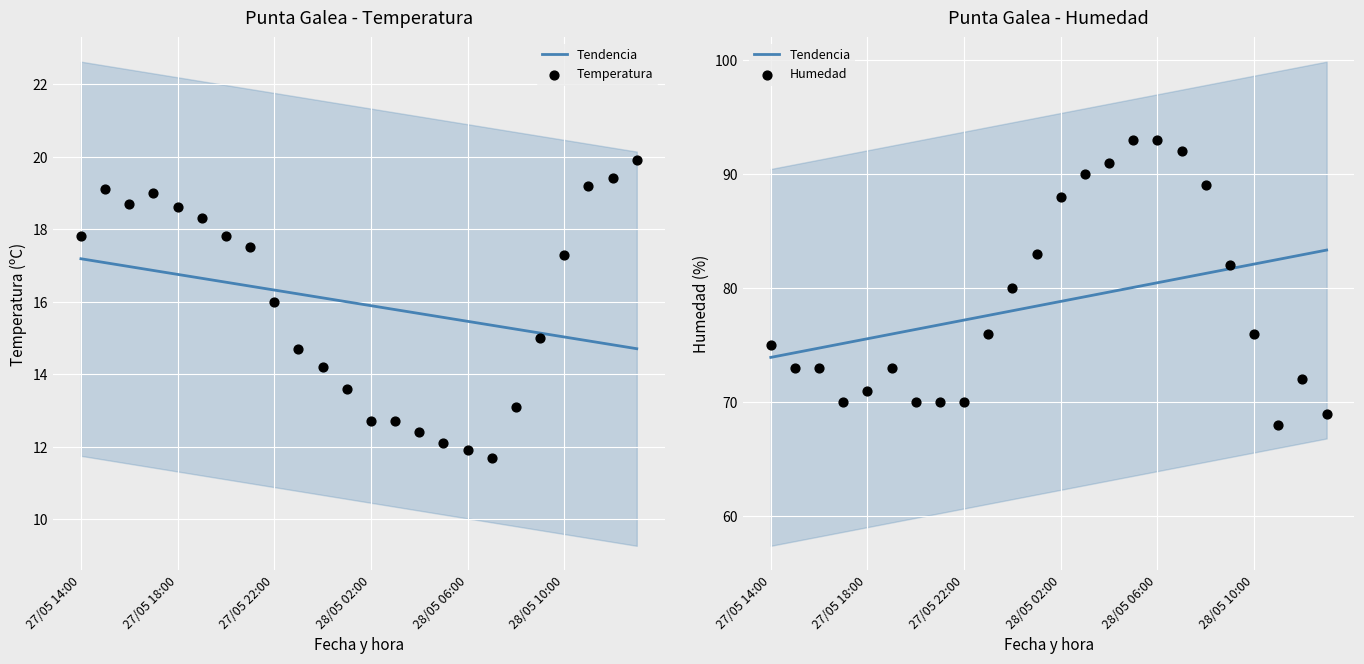

Which series reaches the maximum Y coordinate?

Humedad